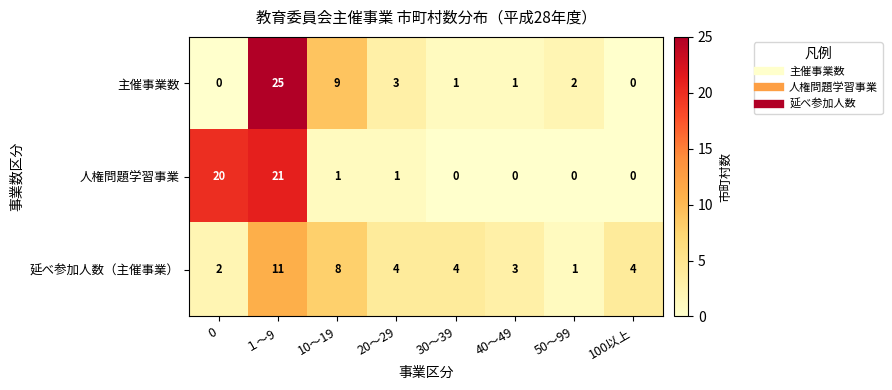

True or false: 延べ参加人数（主催事業） has a value of 3 at 40～49.

True